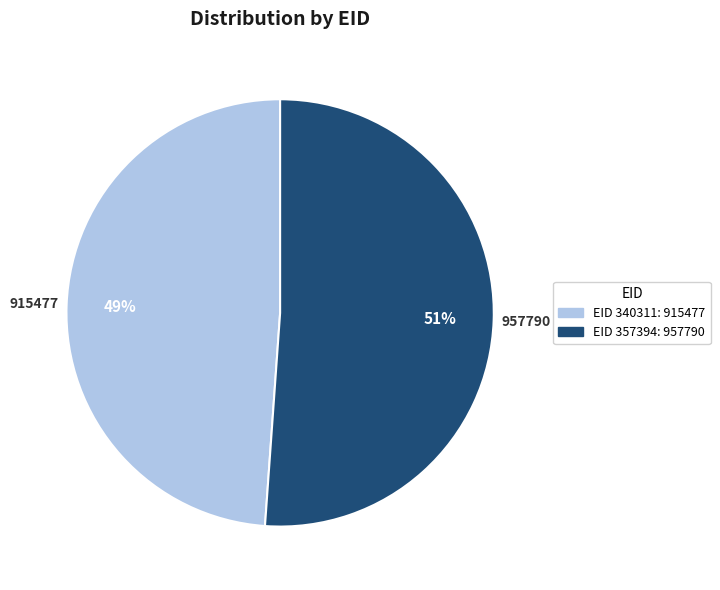

To the nearest percent, what is the average slice percentage?

50%